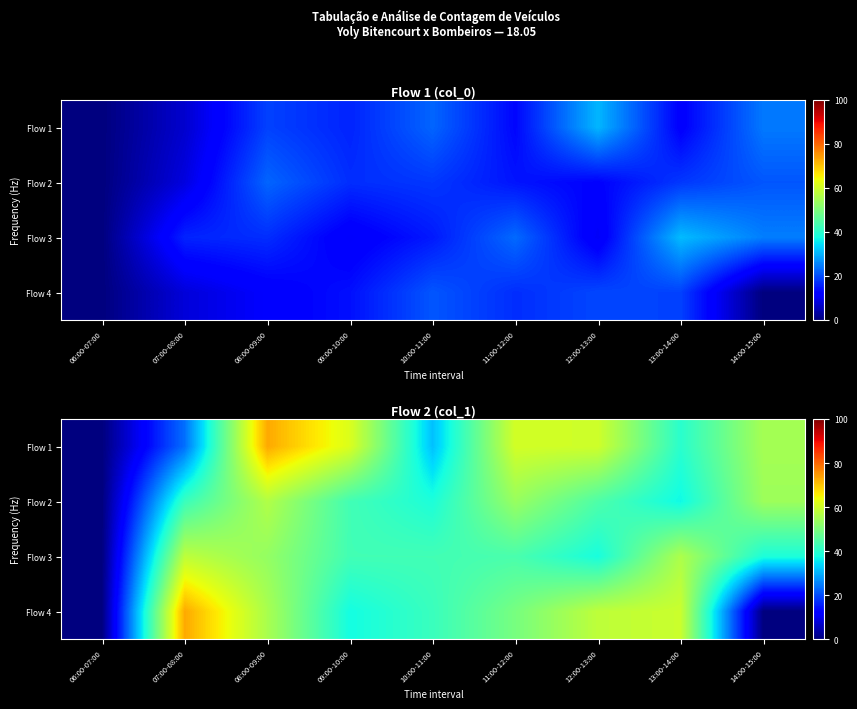

What is the maximum value for Flow 3?

58.0